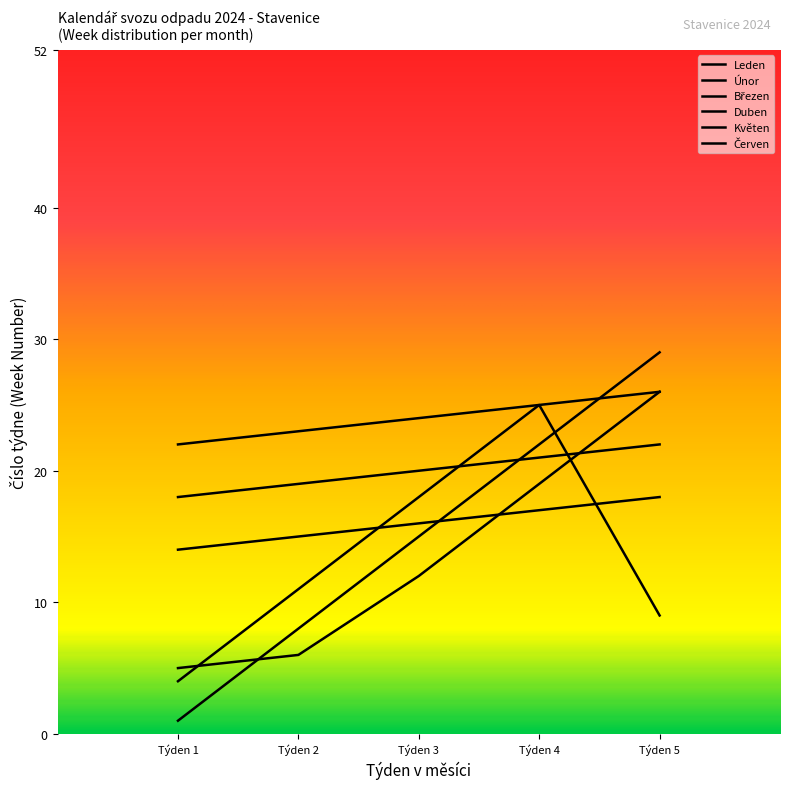

Rank the series by their maximum value, from highest to lowest.

Leden, Únor, Červen, Březen, Květen, Duben